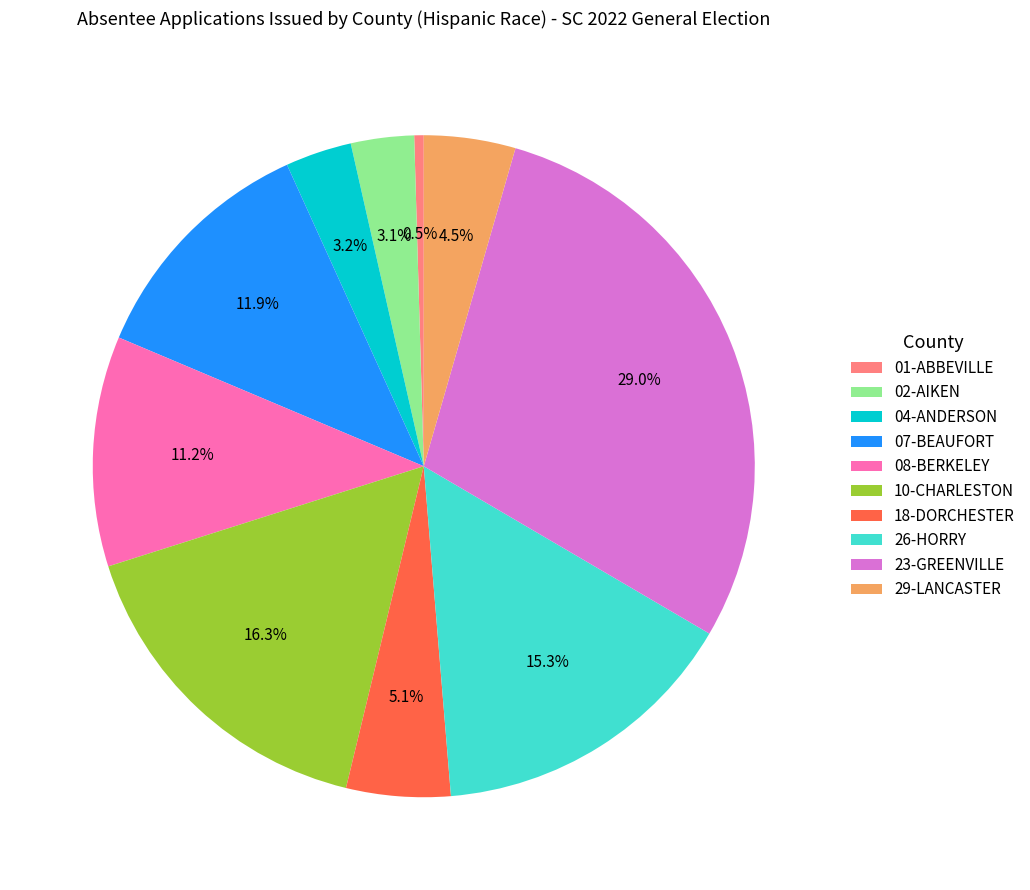

Count the number of slices in the pie.

10